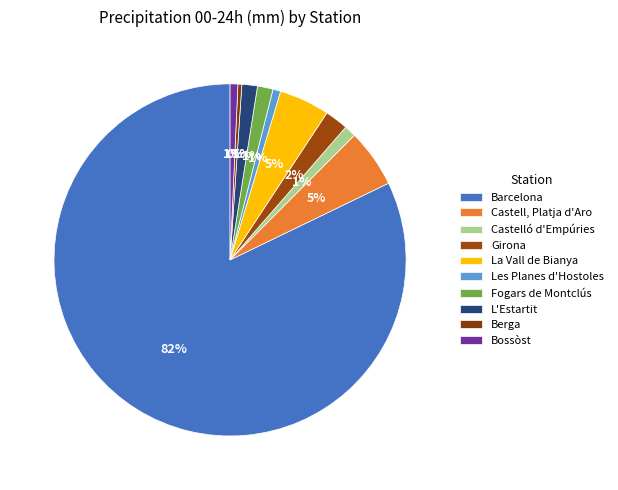

To the nearest percent, what is the combined percentage of Bossòst and Castelló d'Empúries?

2%